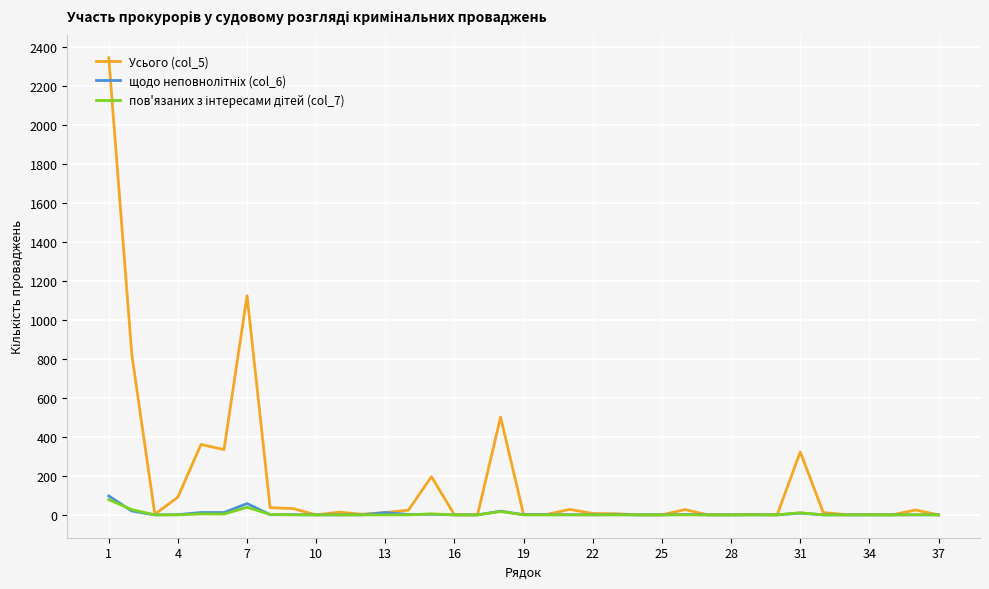

What is the maximum value shown in the chart?

2345